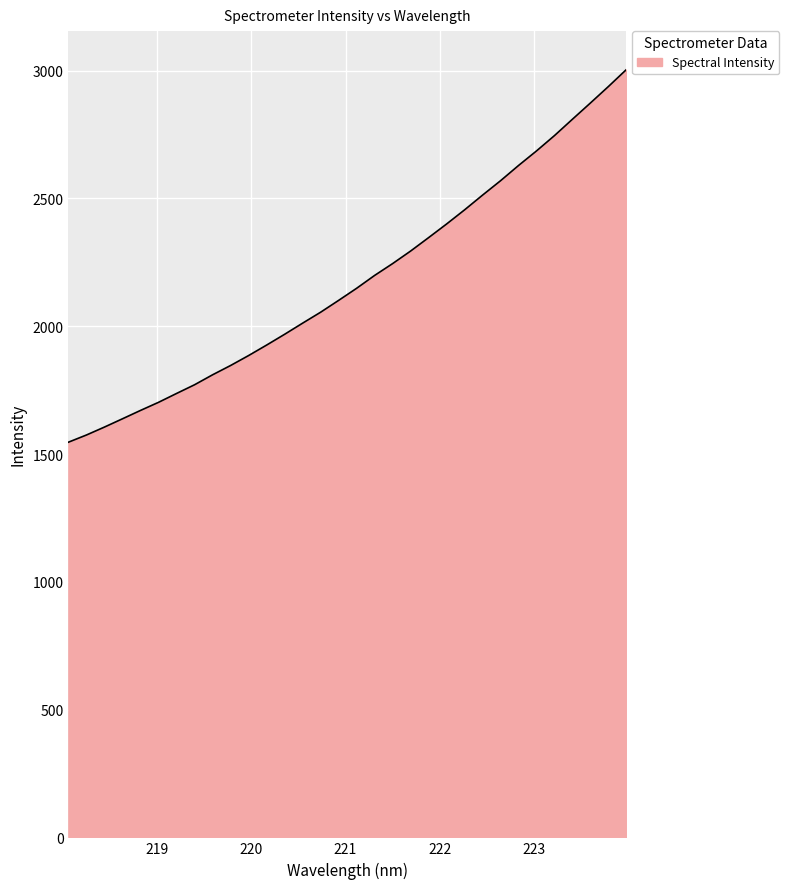

What is the greatest value displayed?

3004.5